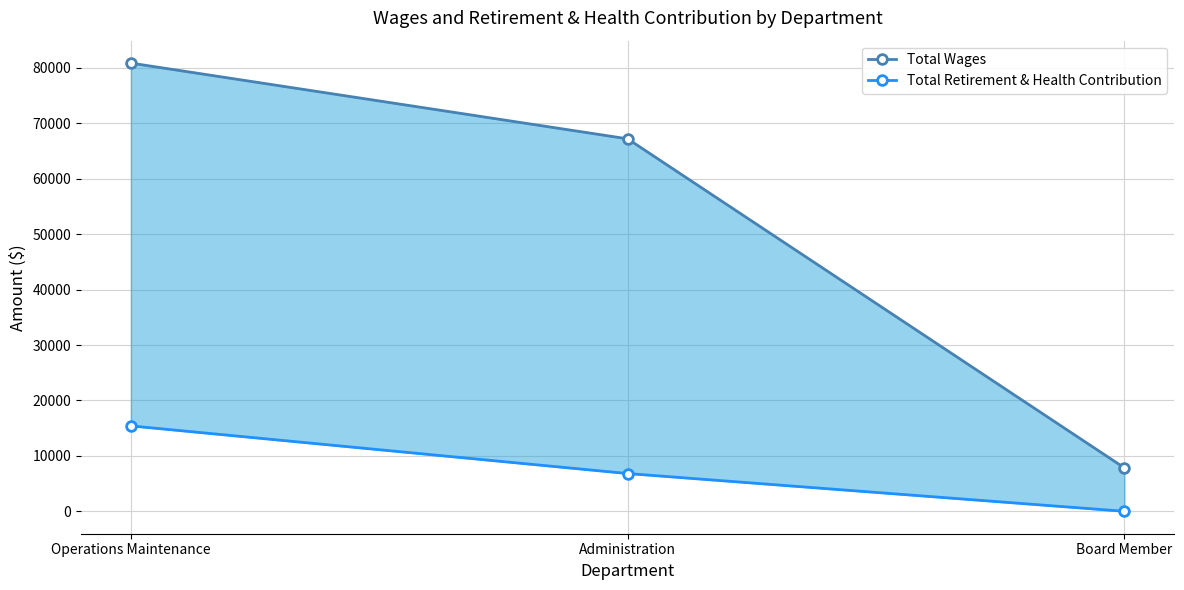

Reading left to right, transcribe all the data shown in this chart.

Total Wages: 80872	67204	7830
Total Retirement & Health Contribution: 15412	6814	0